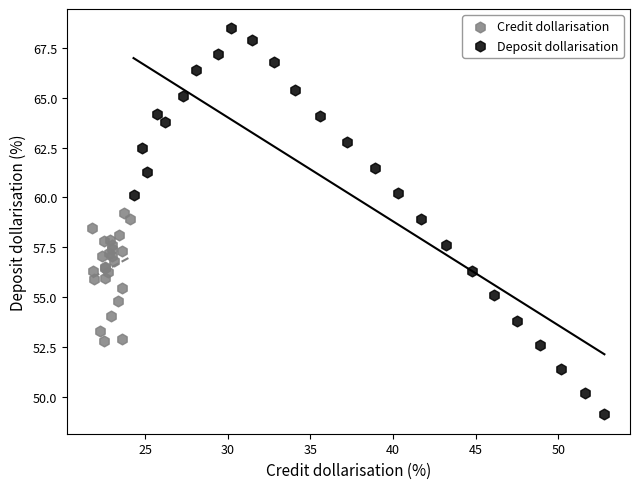

What are all the series names shown in the legend?

Credit dollarisation, Deposit dollarisation